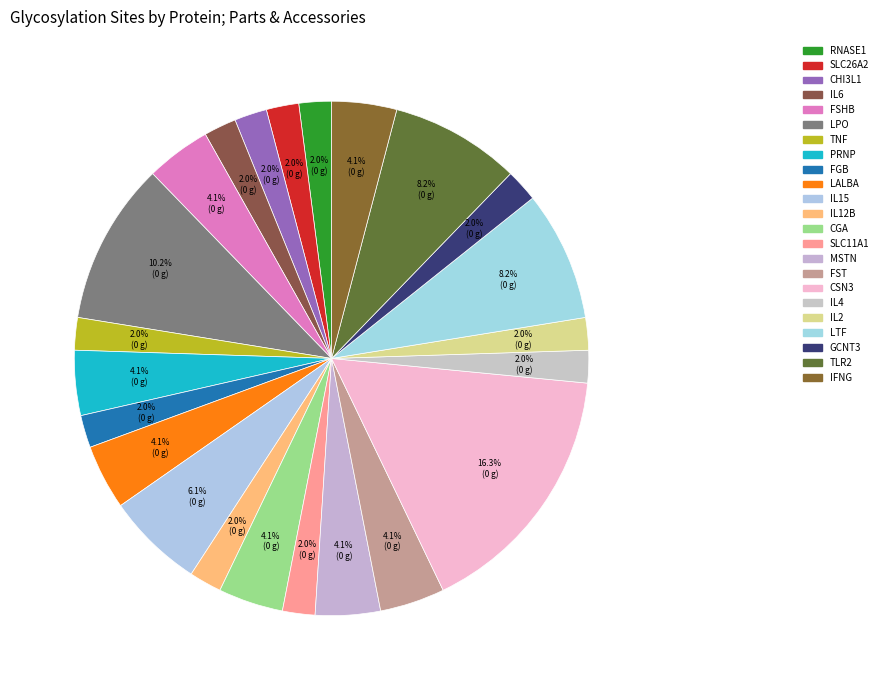

Which slice is the smallest?

RNASE1